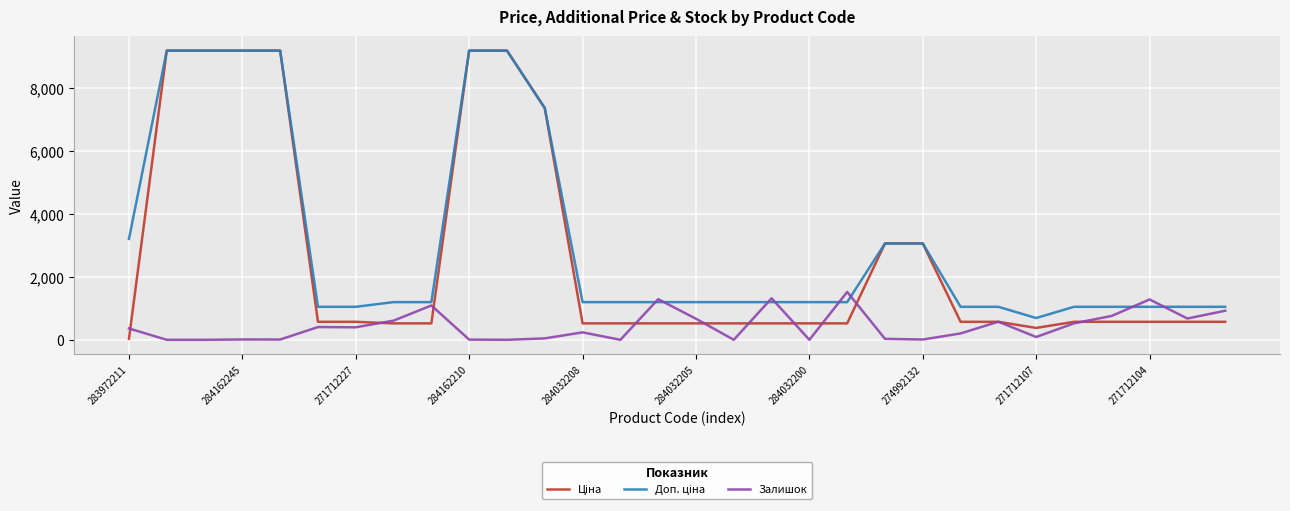

What is the maximum value shown in the chart?

9185.1